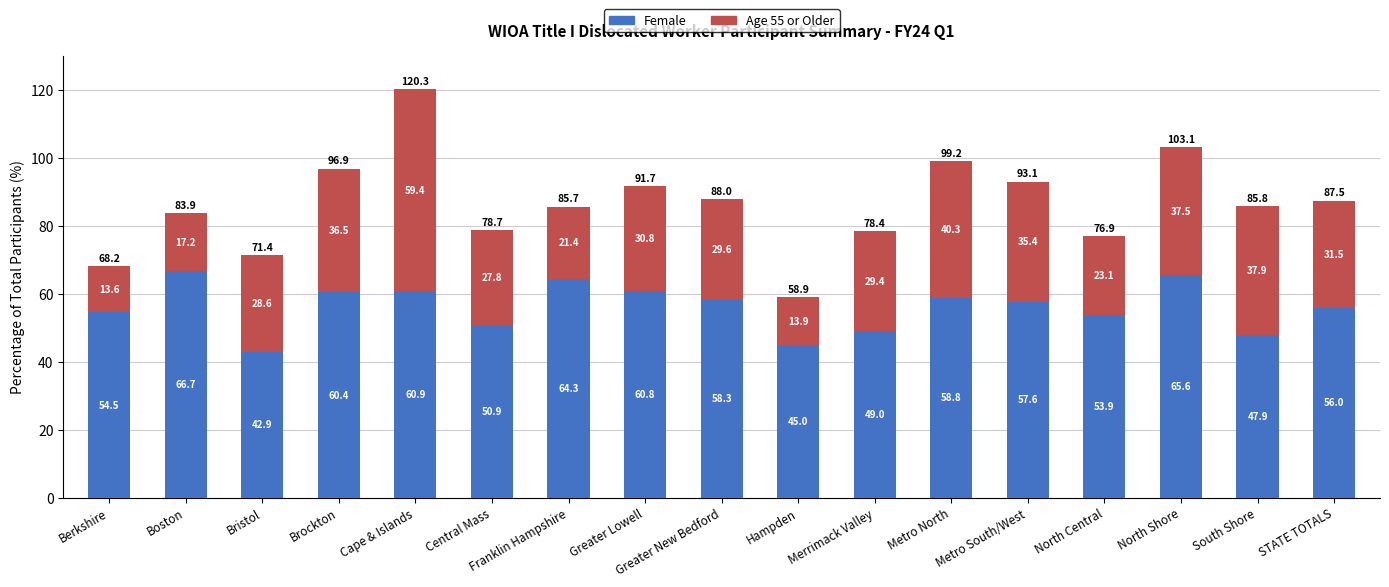

What is the total value across all series at Hampden?

58.9